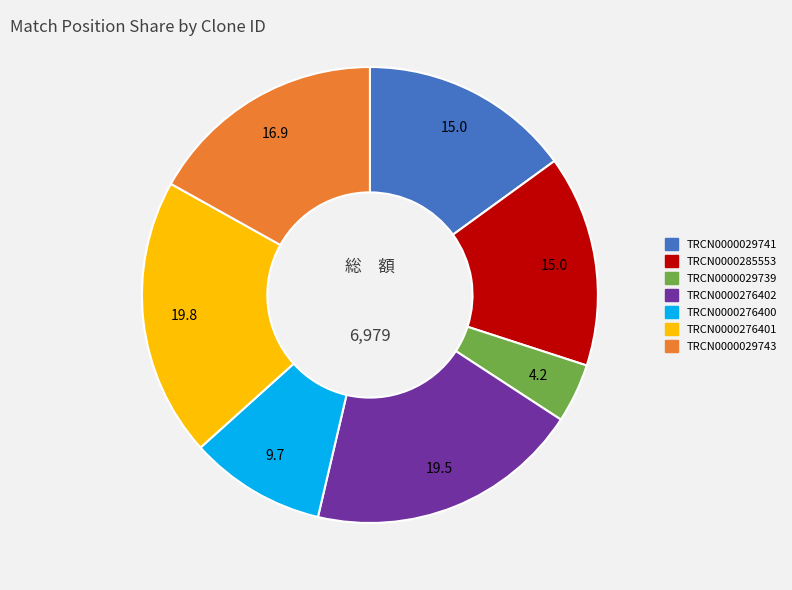

Which has a higher value, TRCN0000029741 or TRCN0000276400?

TRCN0000029741